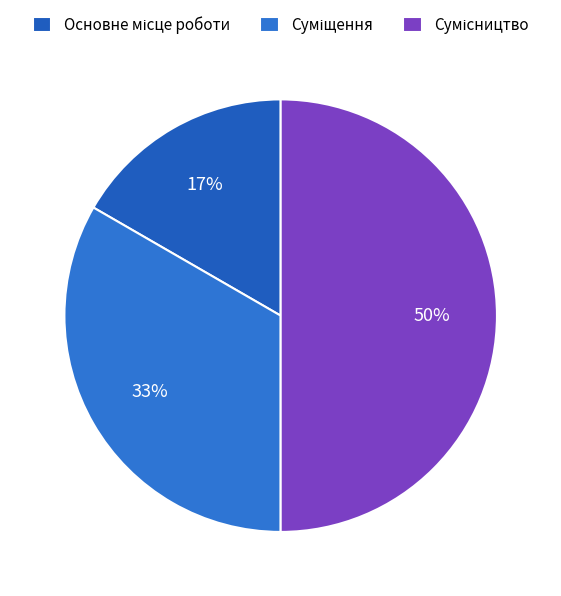

What percentage is NOT represented by Основне місце роботи?

83.3%